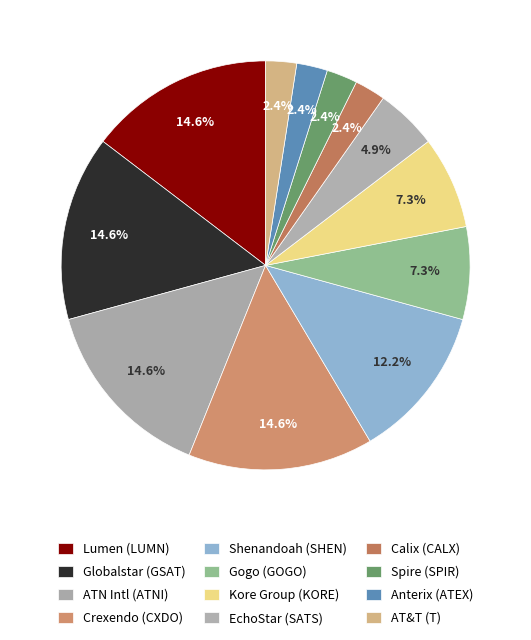

How many segments does this pie chart have?

12